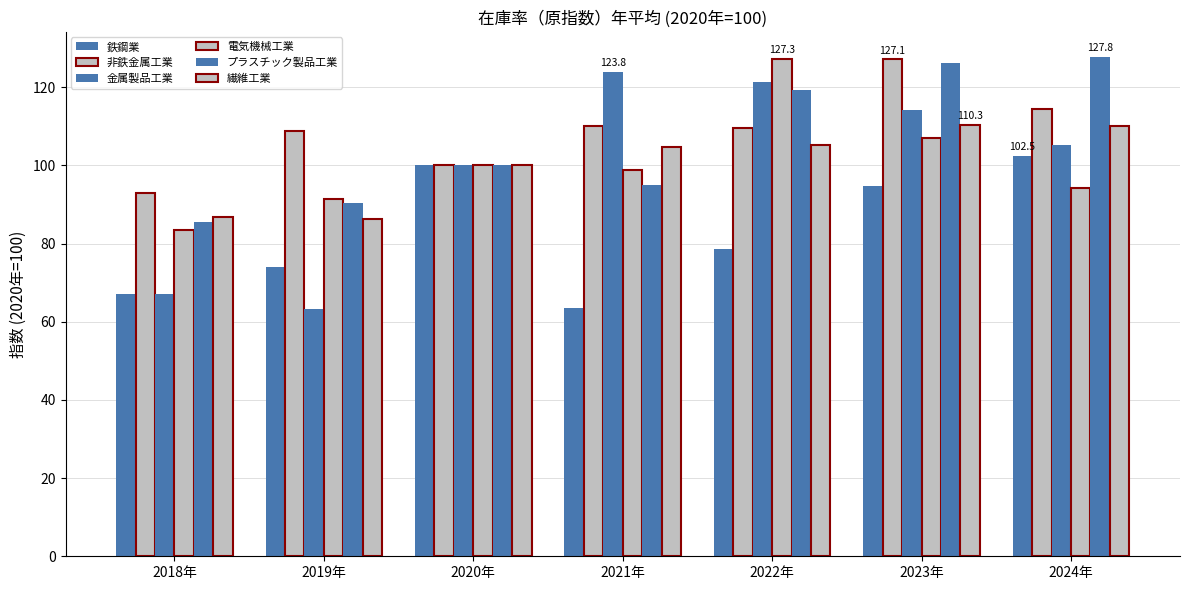

How many categories are shown in the chart?

7